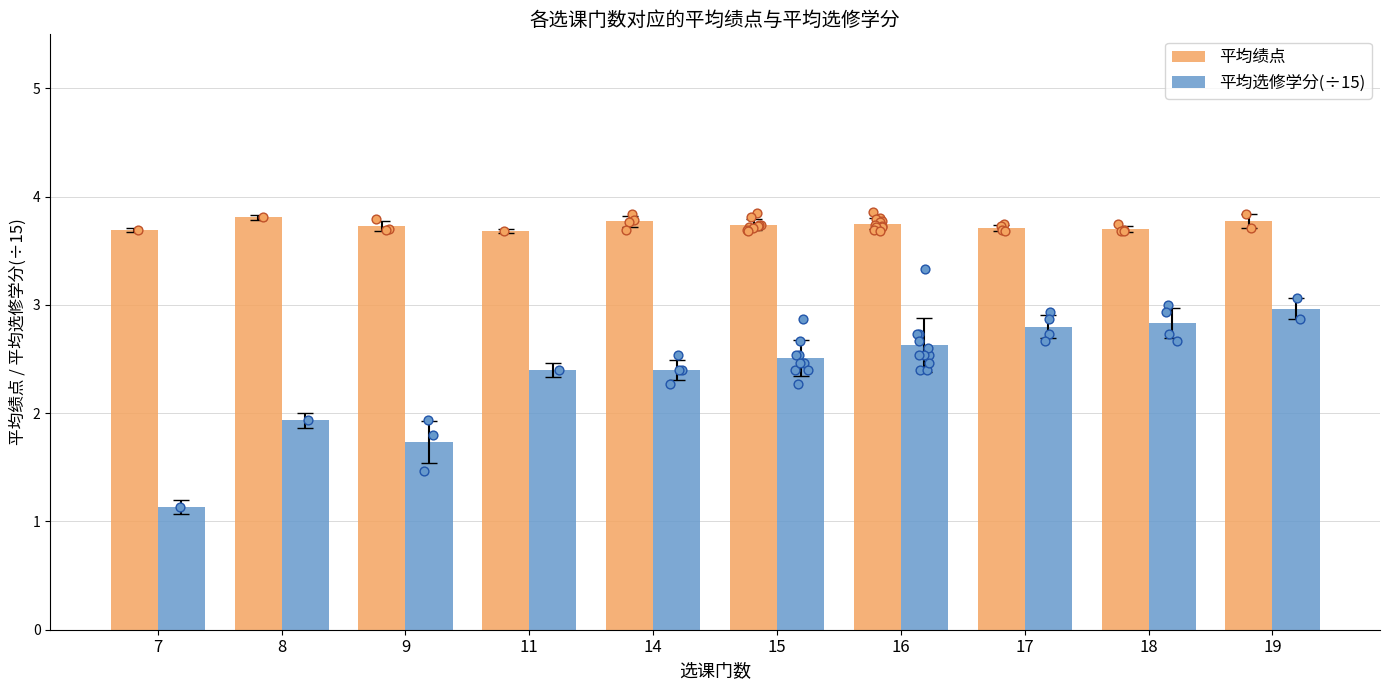

Which series reaches the minimum Y coordinate?

平均选修学分(÷15)